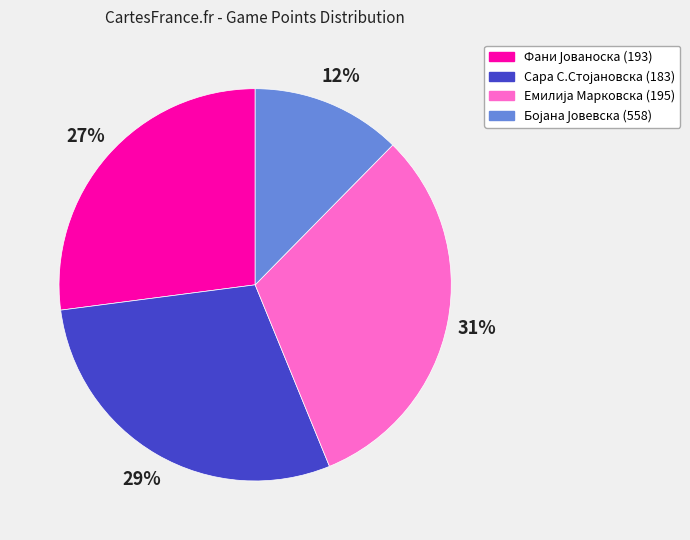

Does any single category account for the majority?

No